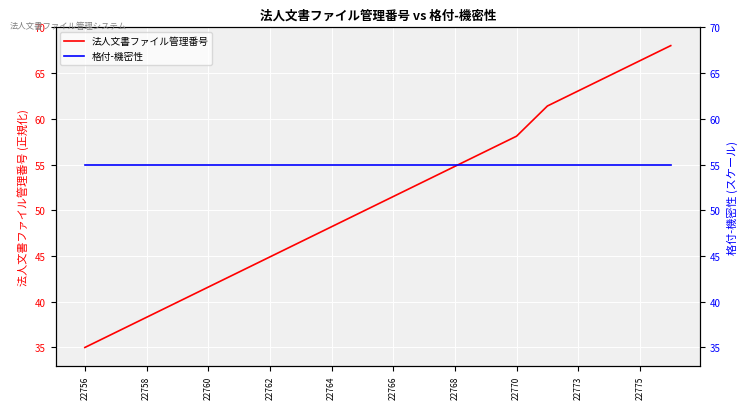

How many data points does each series have?

20